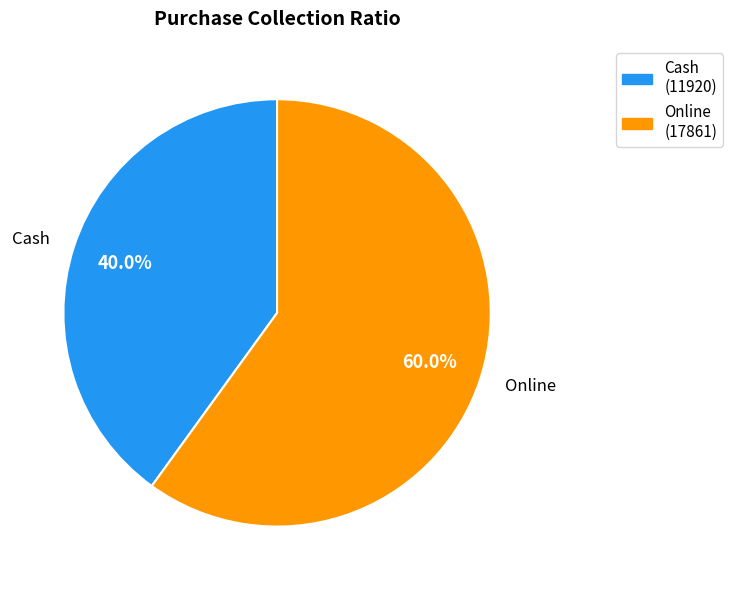

To the nearest percent, what percentage of the pie is Online?

60%